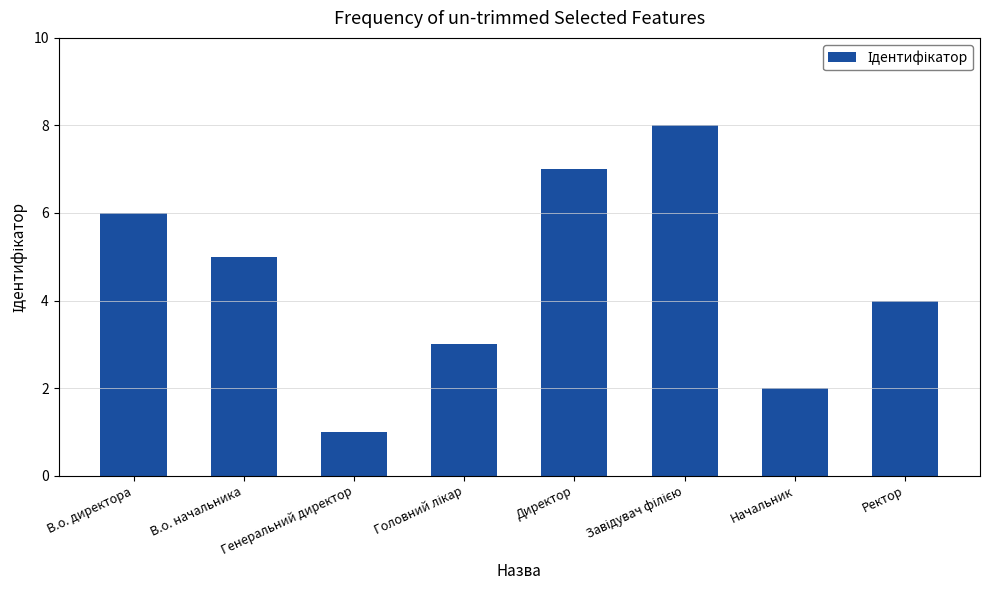

What is the label of the 7th bar from the right?

В.о. начальника